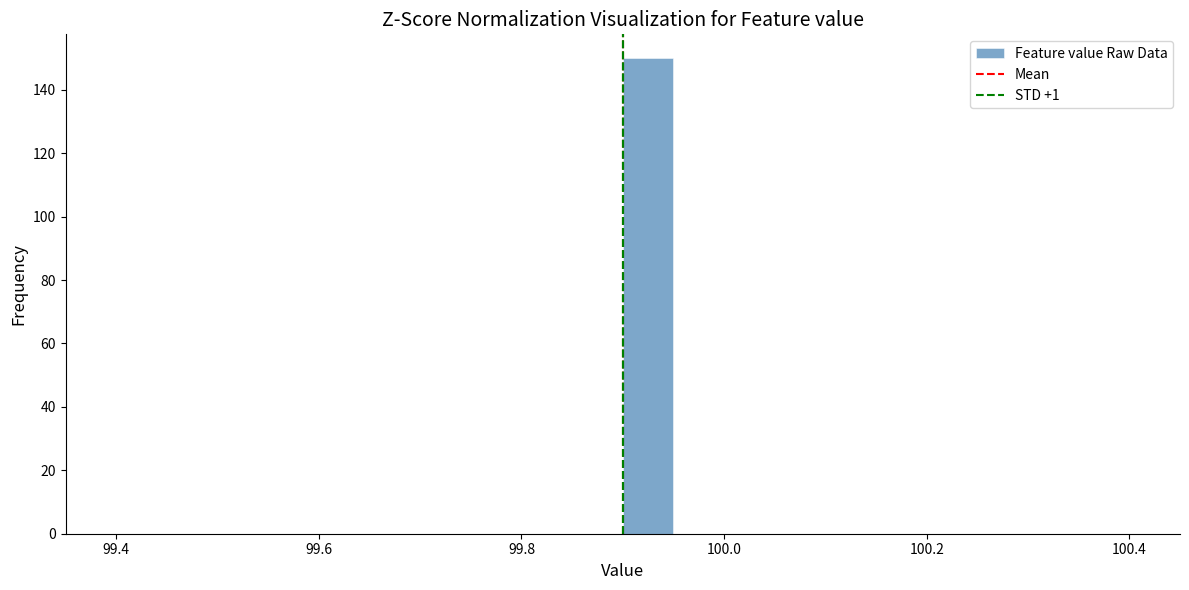

Read against the x-axis, roughly where is the centre of the tallest bar?

99.92